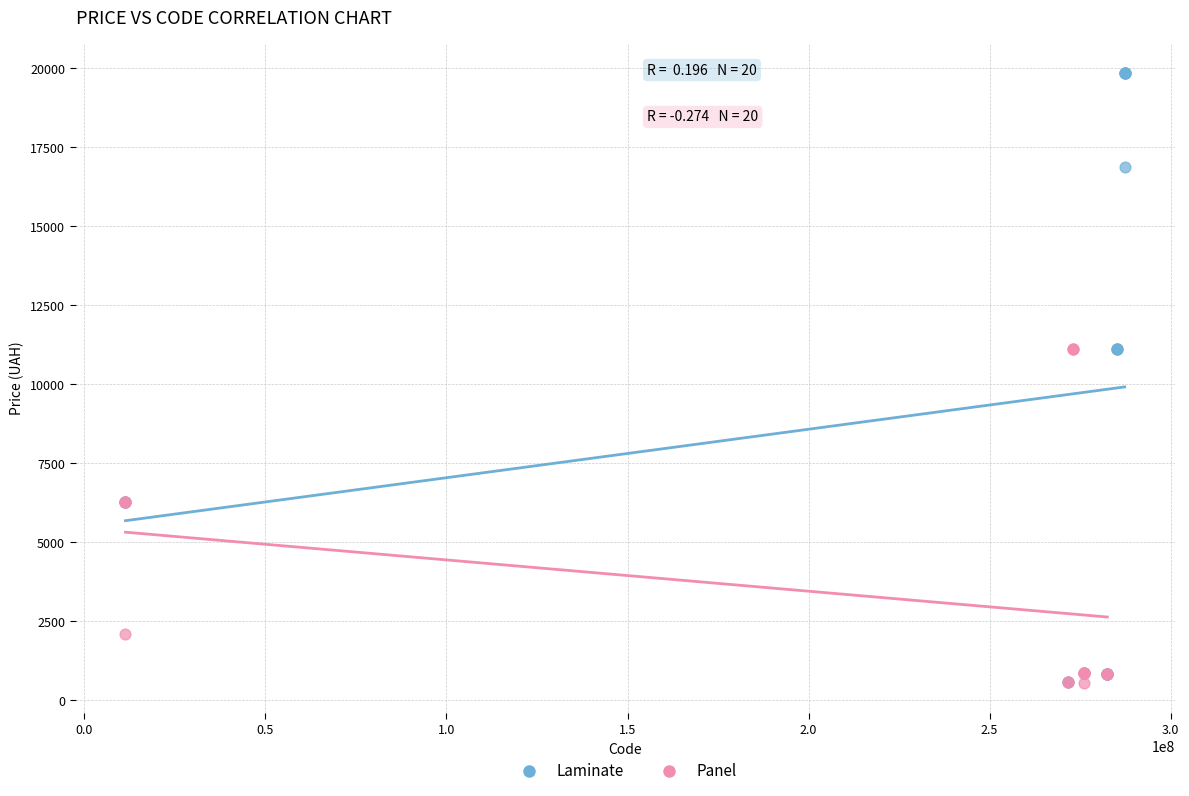

Which series has the widest spread of Y values?

Laminate